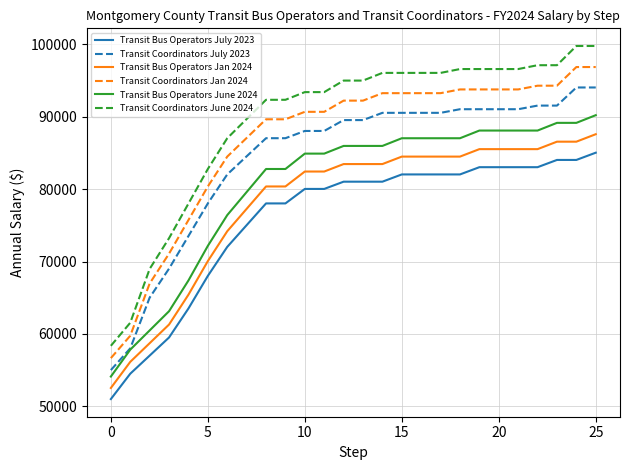

True or false: Transit Coordinators July 2023 and Transit Coordinators Jan 2024 cross at least once.

False